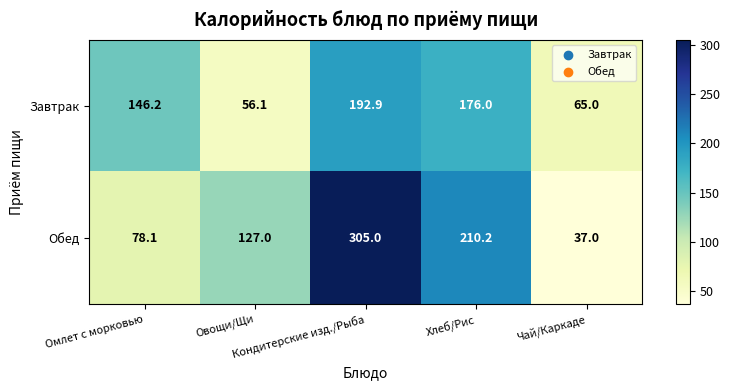

Which series has the widest spread of values?

Обед